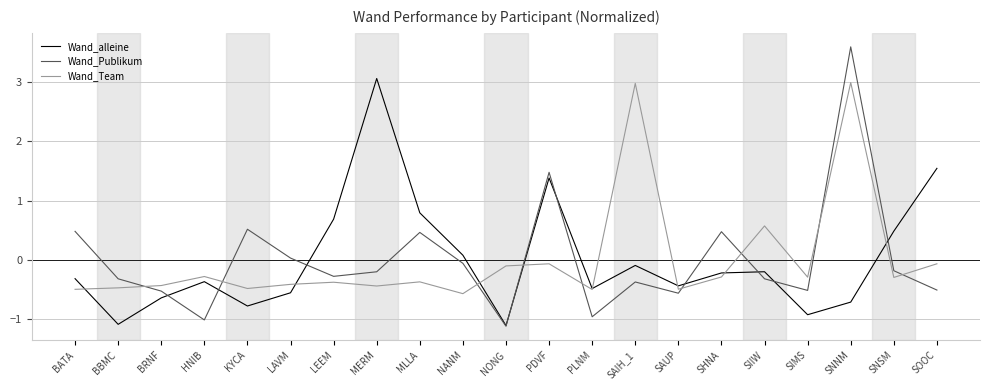

Is it true that Wand_Team equals -0.8 at NANM?

False